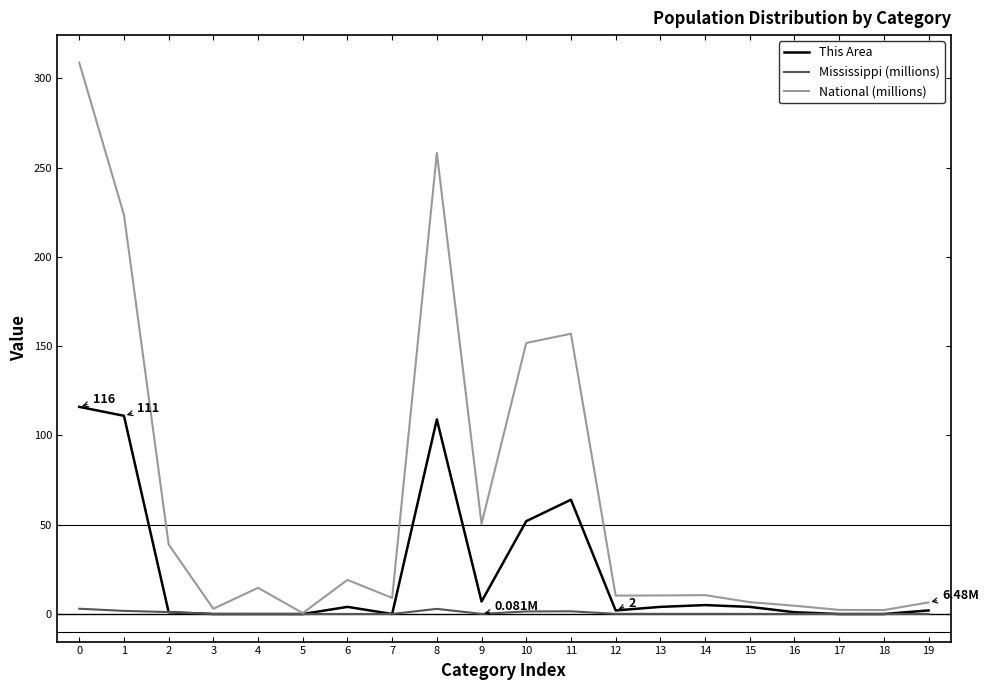

Read the Mississippi (millions) value at 15.

0.1